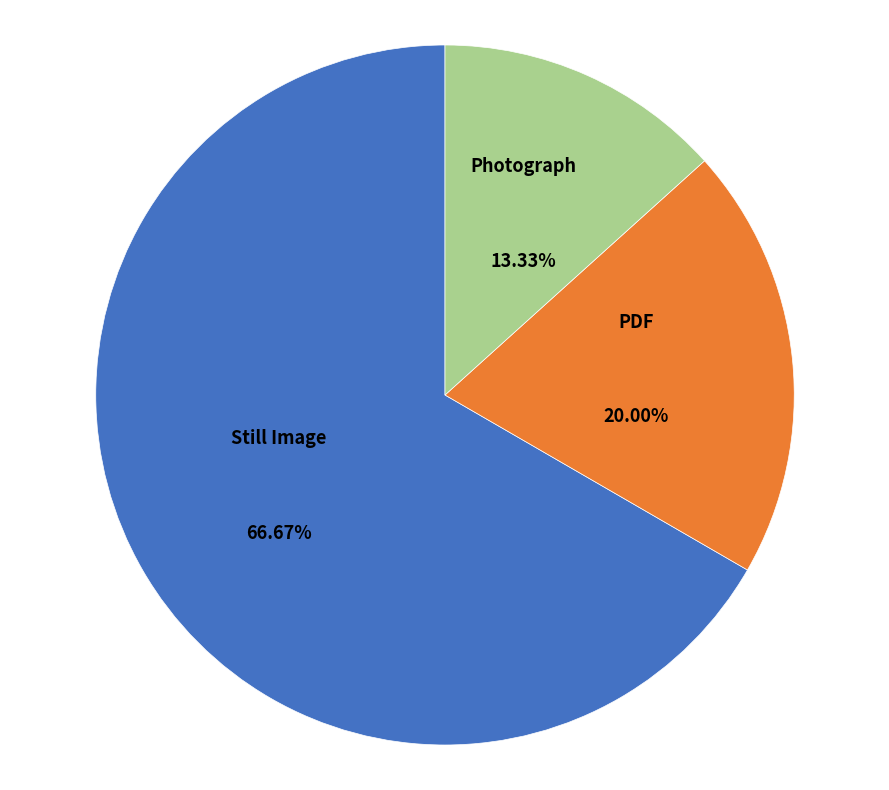

Which has a higher value, Photograph or Still Image?

Still Image